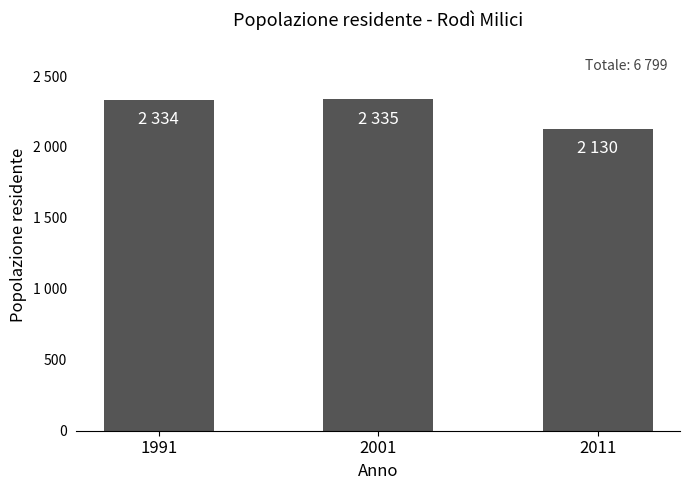

Where does the data first go above 2334?

2001